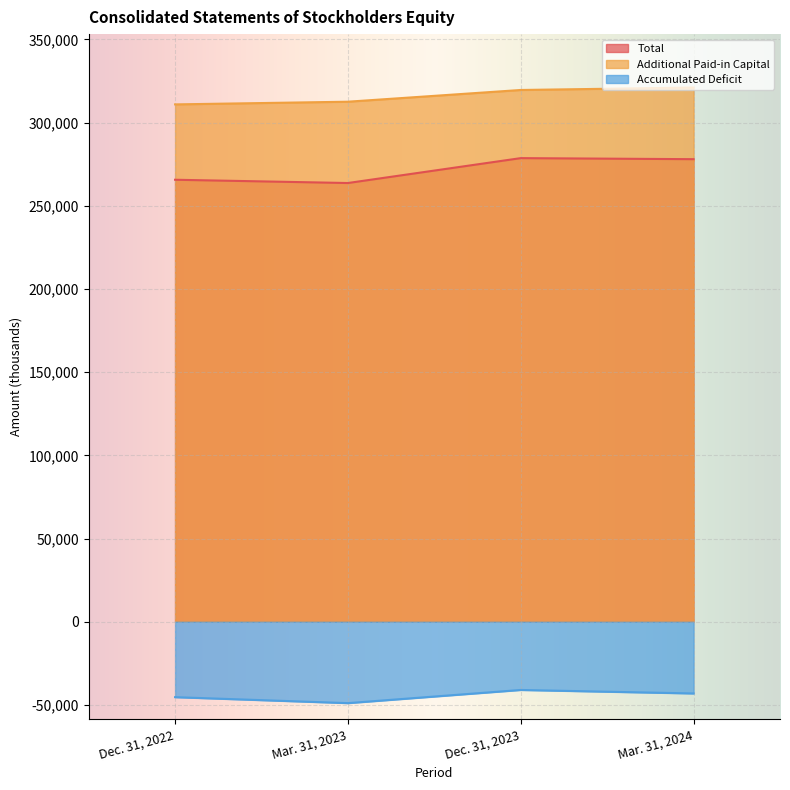

At Mar. 31, 2023, list the series in order from smallest to largest.

Accumulated Deficit, Total, Additional Paid-in Capital